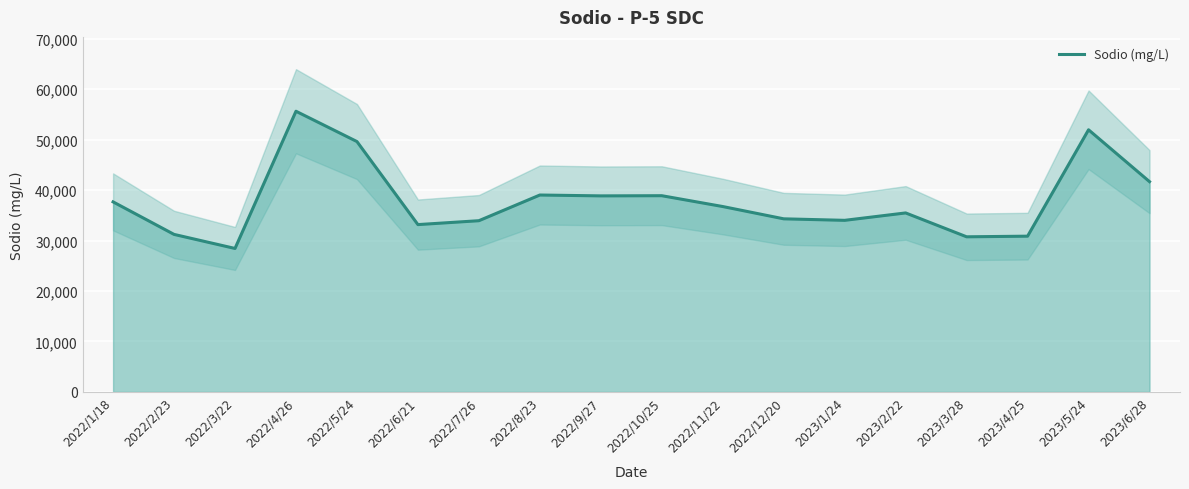

Reading left to right, transcribe all the data shown in this chart.

37658.0	31211.1	28423.4	55624.0	49615.0	33153.7	33925.3	39017.0	38846.8	38882.0	36734.2	34298.4	33998.5	35466.6	30733.8	30859.5	51947.4	41668.3